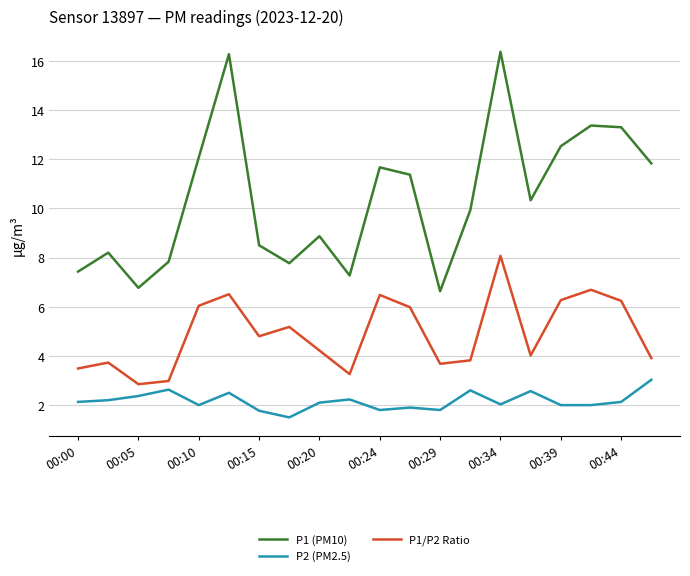

Which series has the widest spread of values?

P1 (PM10)